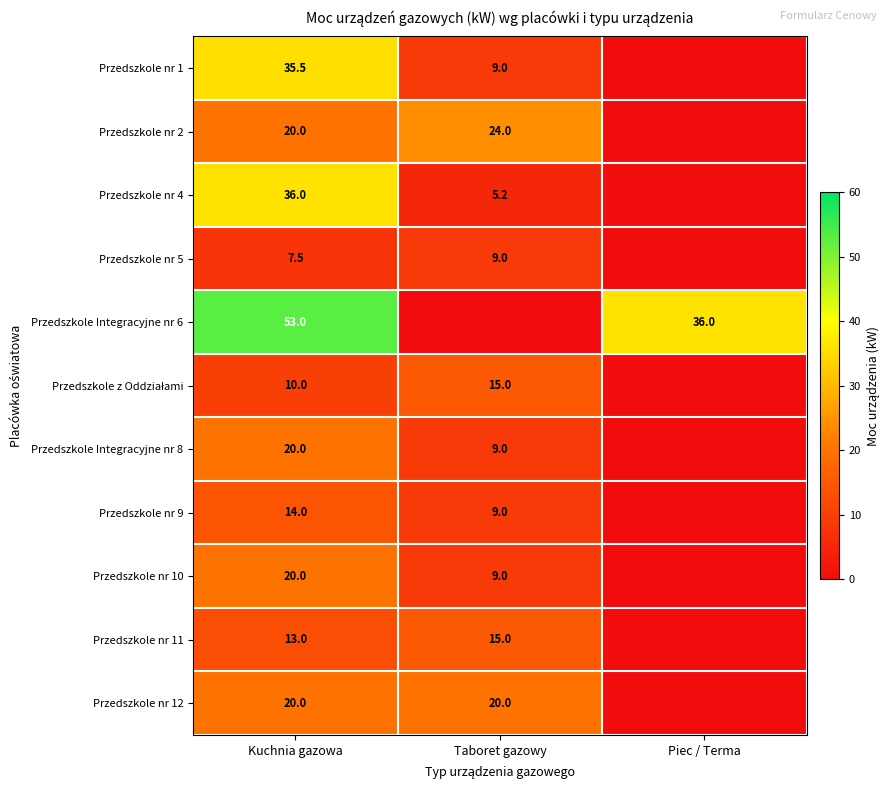

What is the difference between the Przedszkole Integracyjne nr 6 values at Piec / Terma and Kuchnia gazowa?

17.0